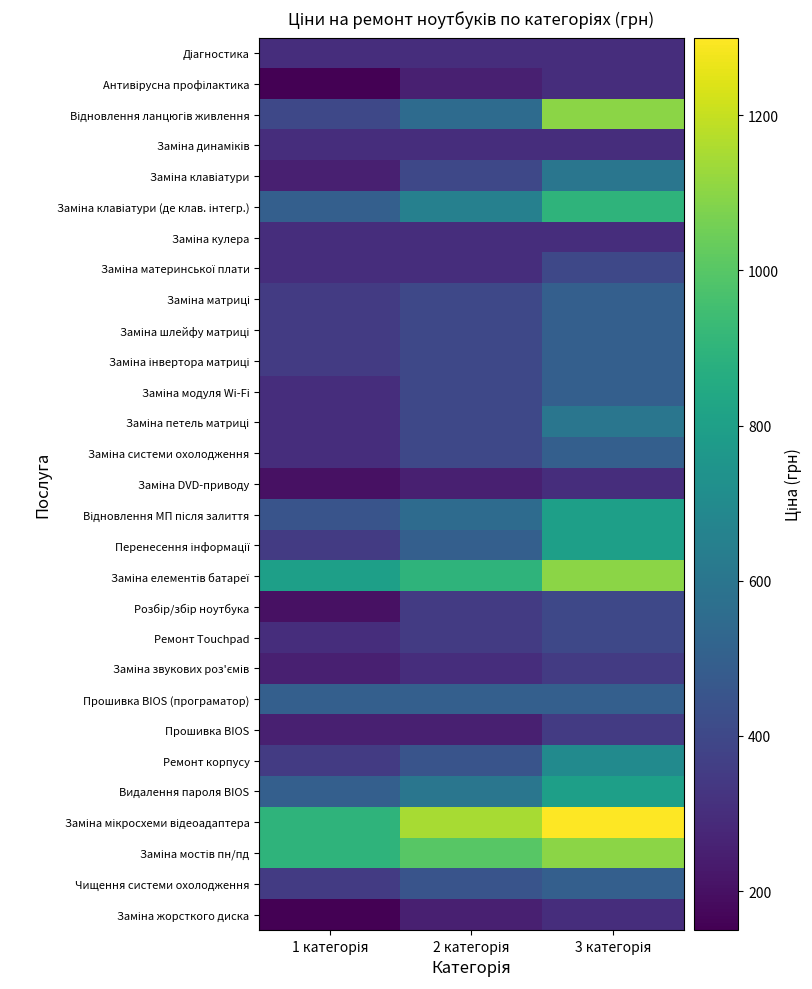

What is the spread (max minus min) of values at 3 категорія?

1000